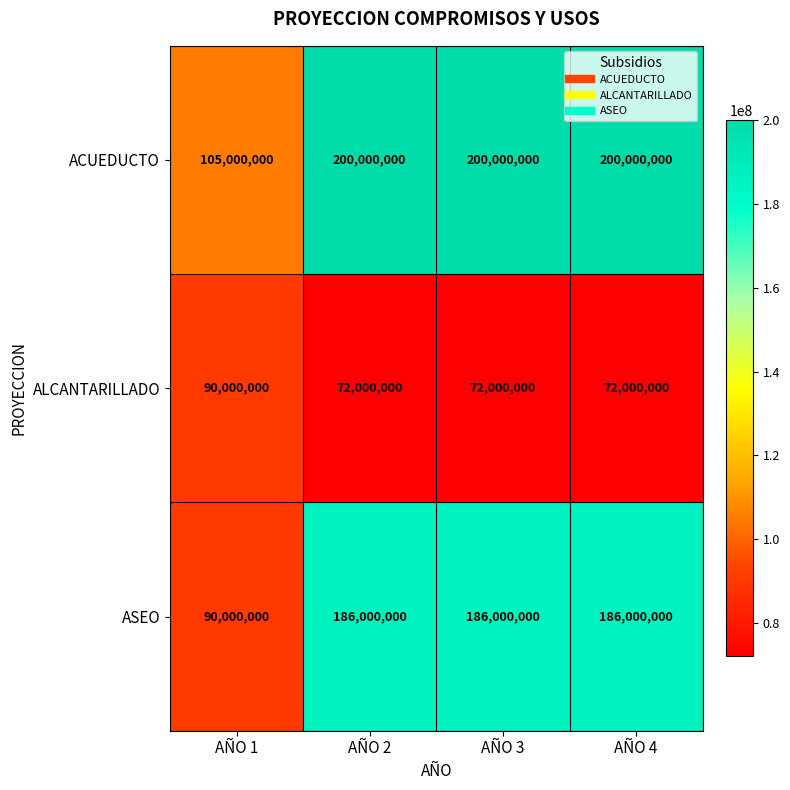

Rank the series at AÑO 4 from lowest to highest value.

ALCANTARILLADO, ASEO, ACUEDUCTO